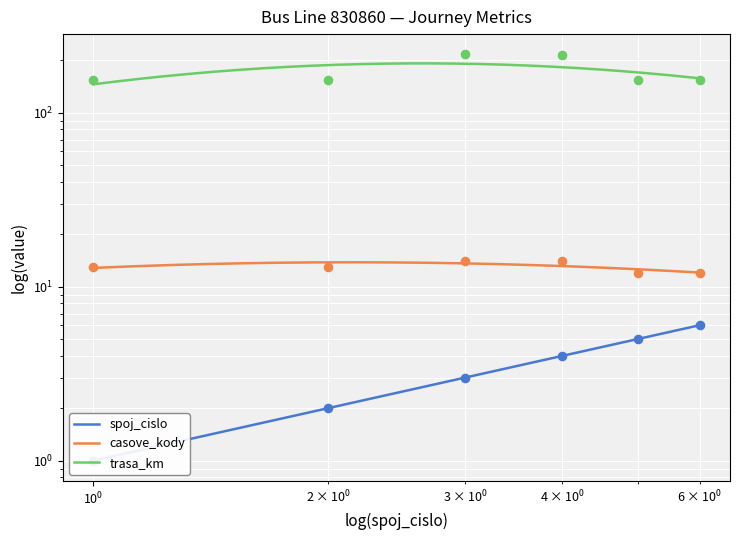

What are all the series names shown in the legend?

spoj_cislo, casove_kody, trasa_km